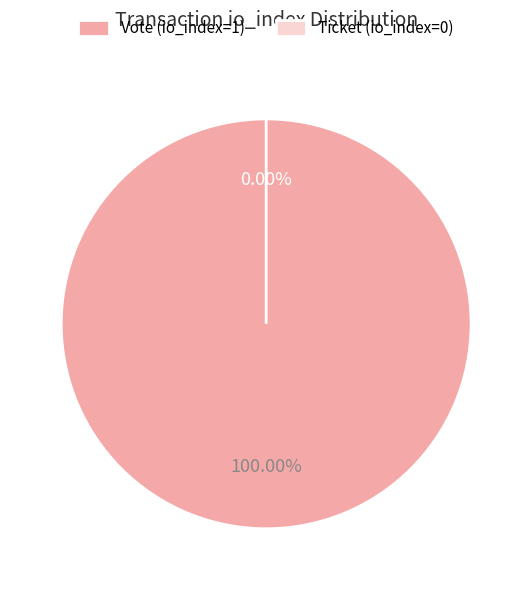

Does Vote (io_index=1) represent more than half of the total?

Yes